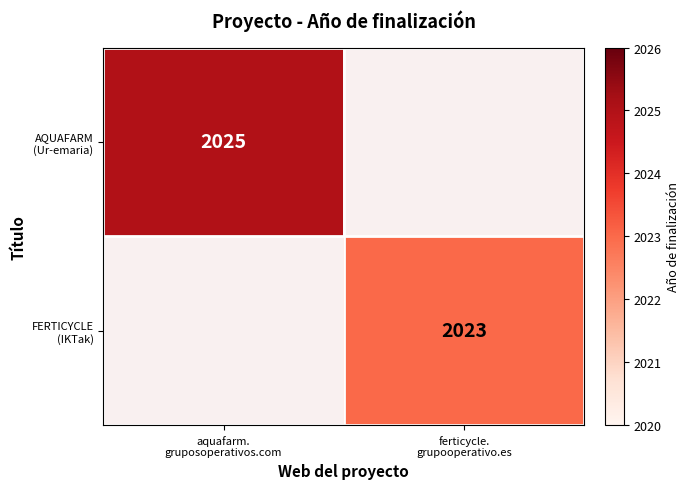

Which series has the largest range (max minus min)?

AQUAFARM (Ur-emaria)